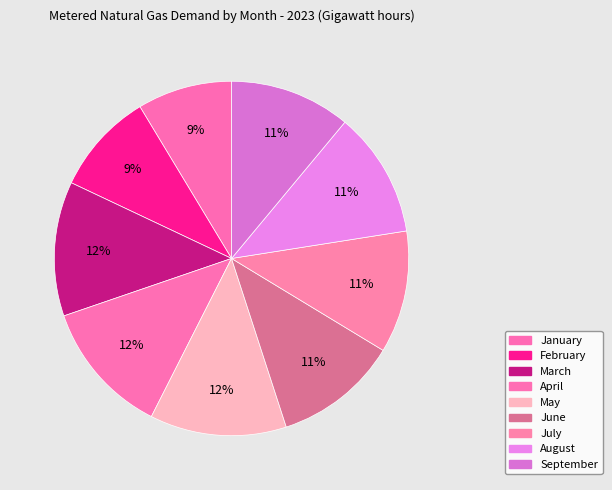

How many slices are in this pie chart?

9